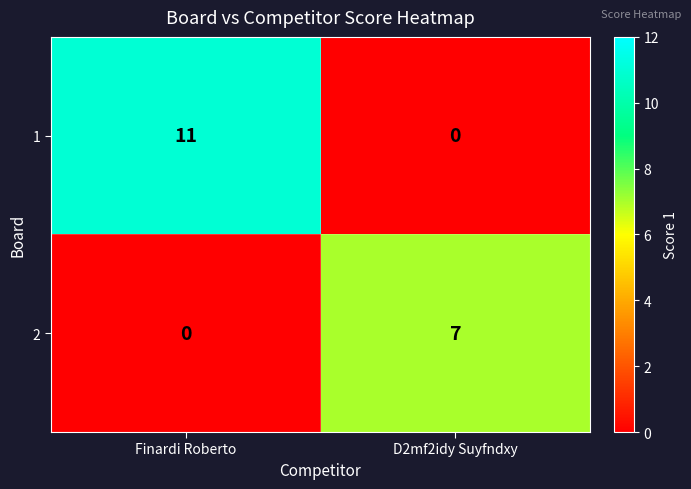

Which series has the largest total across all categories?

1